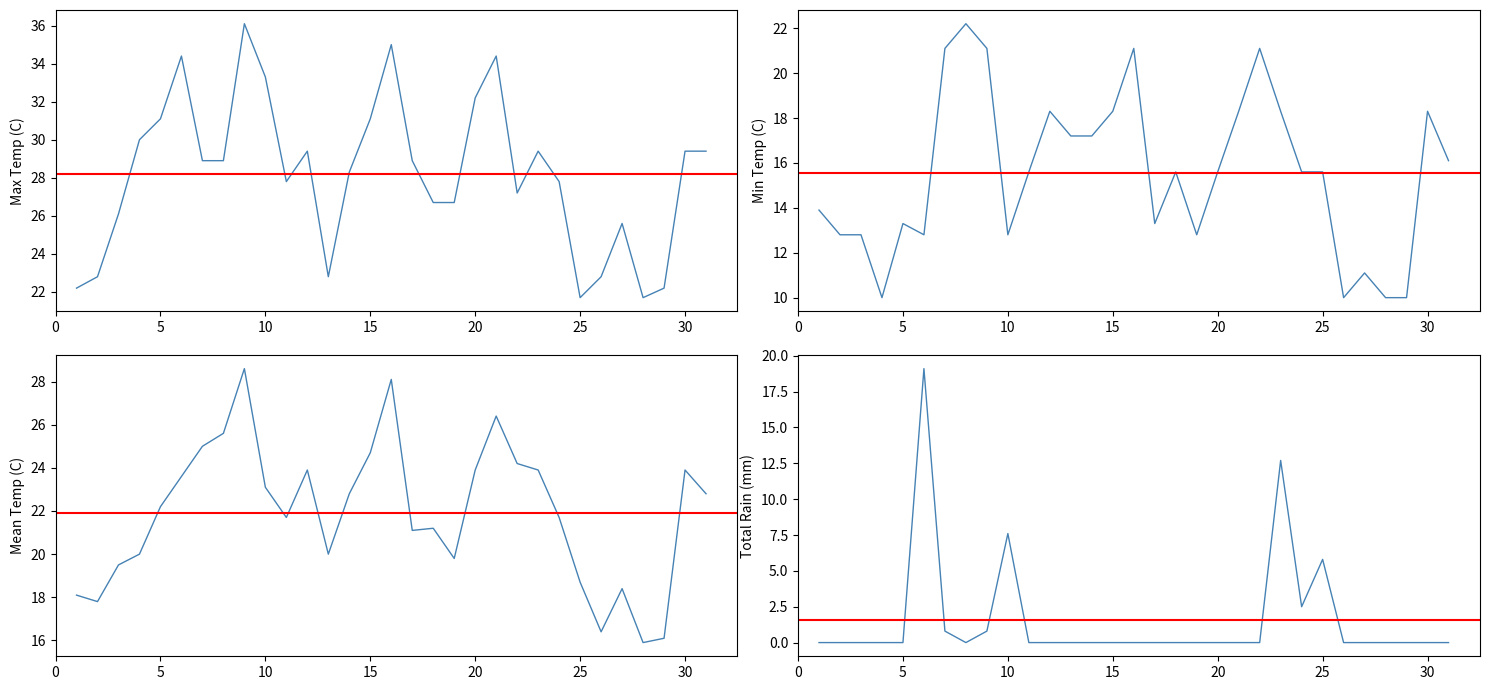

Reading left to right, transcribe all the data shown in this chart.

Max Temp (C): 22.2	22.8	26.1	30.0	31.1	34.4	28.9	28.9	36.1	33.3	27.8	29.4	22.8	28.3	31.1	35.0	28.9	26.7	26.7	32.2	34.4	27.2	29.4	27.8	21.7	22.8	25.6	21.7	22.2	29.4	29.4
Min Temp (C): 13.9	12.8	12.8	10.0	13.3	12.8	21.1	22.2	21.1	12.8	15.6	18.3	17.2	17.2	18.3	21.1	13.3	15.6	12.8	15.6	18.3	21.1	18.3	15.6	15.6	10.0	11.1	10.0	10.0	18.3	16.1
Mean Temp (C): 18.1	17.8	19.5	20.0	22.2	23.6	25.0	25.6	28.6	23.1	21.7	23.9	20.0	22.8	24.7	28.1	21.1	21.2	19.8	23.9	26.4	24.2	23.9	21.7	18.7	16.4	18.4	15.9	16.1	23.9	22.8
Total Rain (mm): 0.0	0.0	0.0	0.0	0.0	19.1	0.8	0.0	0.8	7.6	0.0	0.0	0.0	0.0	0.0	0.0	0.0	0.0	0.0	0.0	0.0	0.0	12.7	2.5	5.8	0.0	0.0	0.0	0.0	0.0	0.0